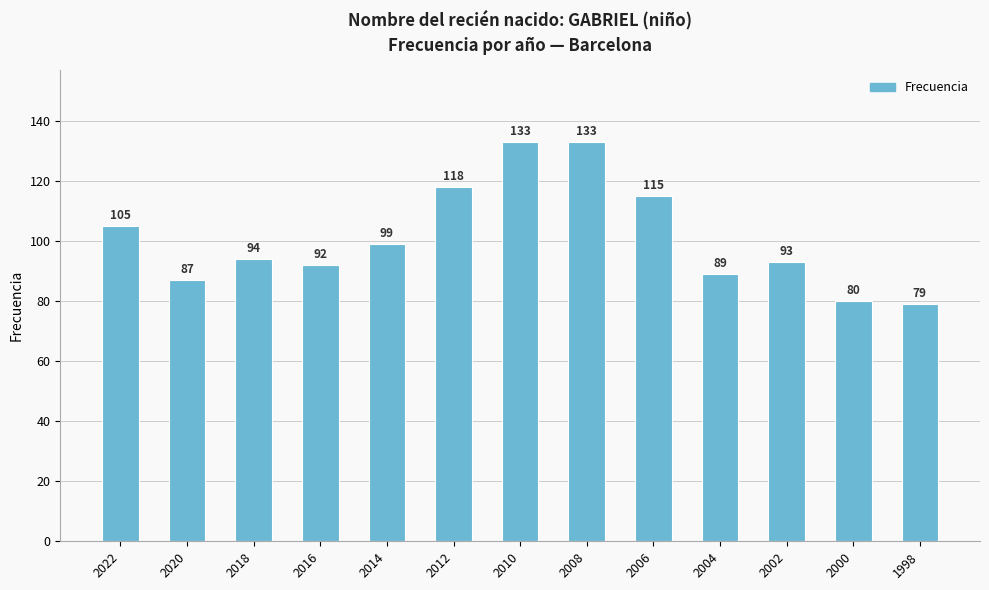

At which label is the value closest to 106?

2022